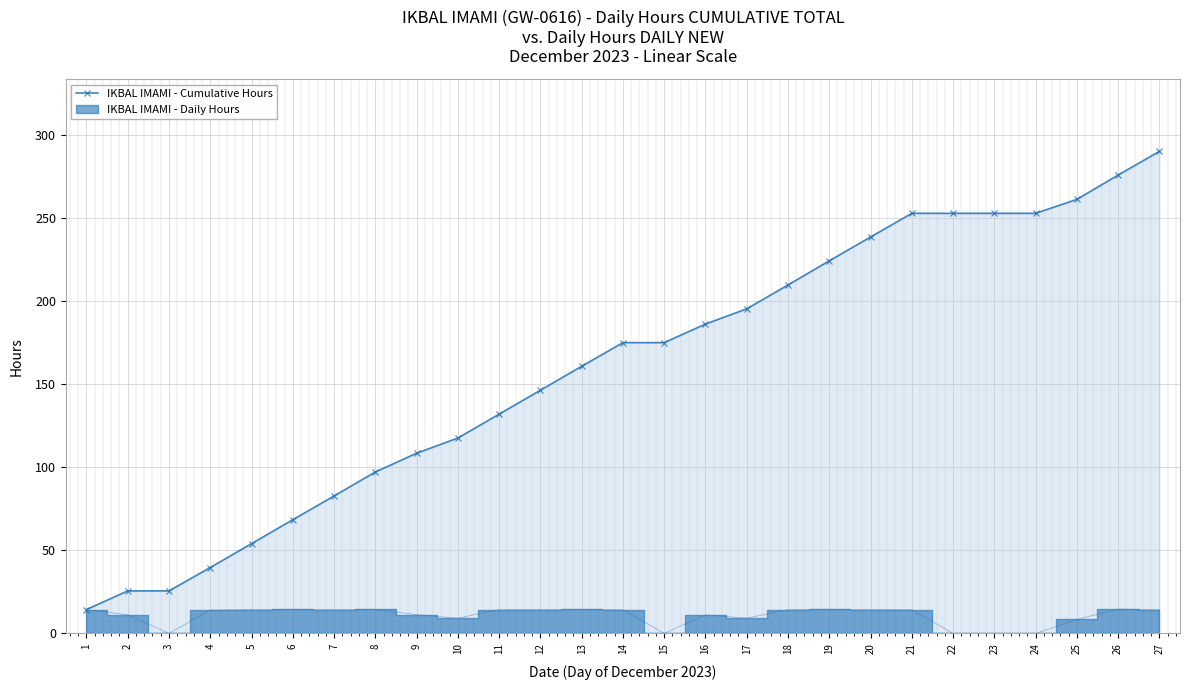

Approximately how many times larger is the value at 9 compared to 19?

0.5